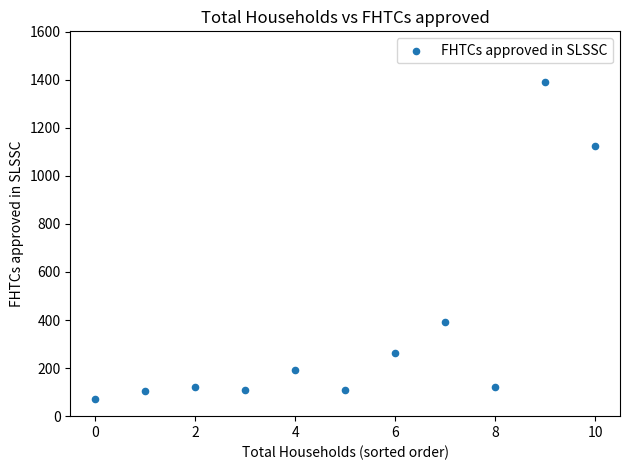

What is the average Y value?

363